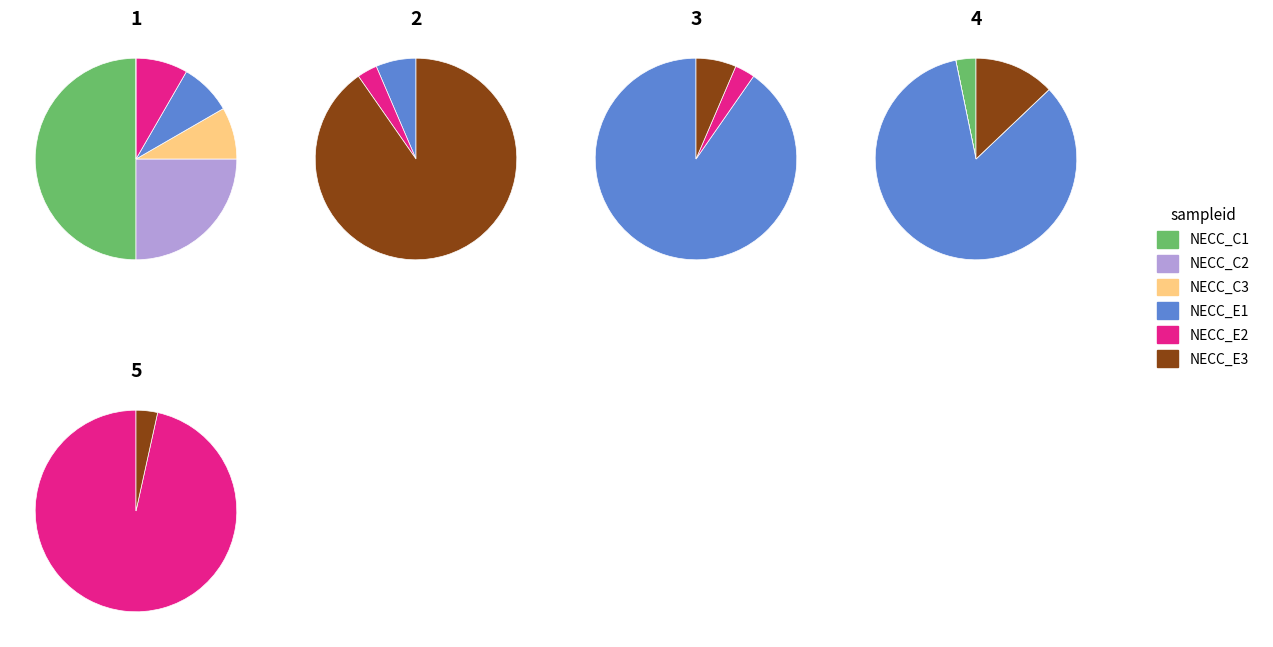

How many slices are in this pie chart?

5